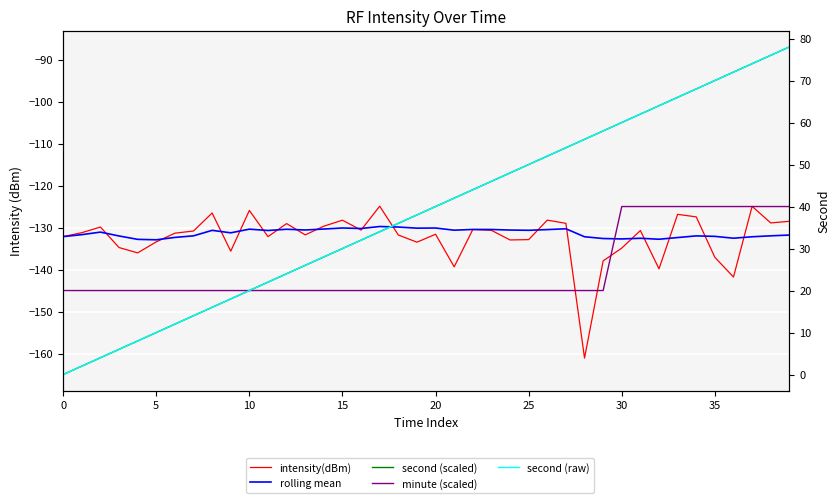

What is the greatest value displayed?

78.0